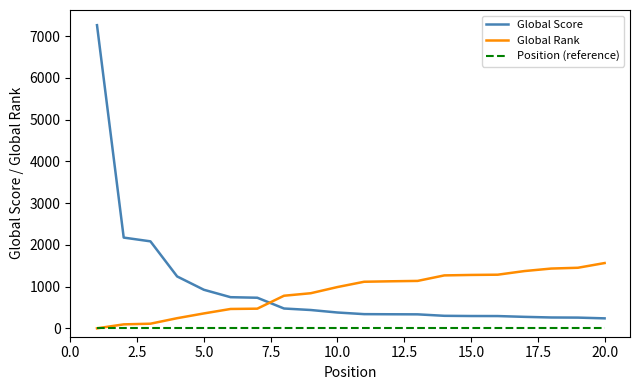

Which series has the widest spread of values?

Global Score